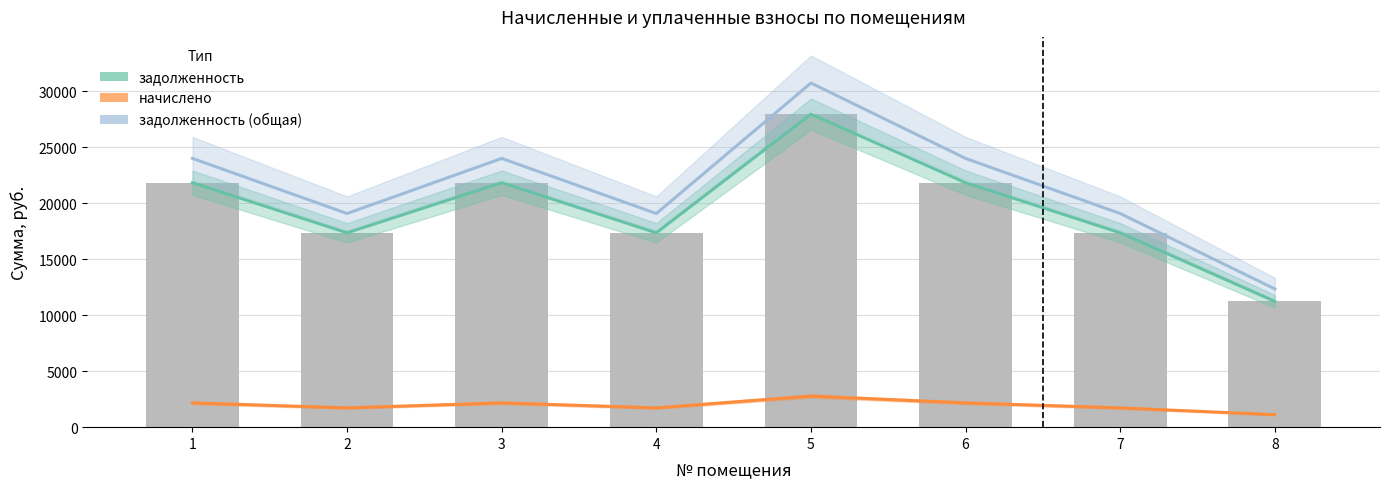

Are the bars grouped side by side (vs. stacked)?

Yes